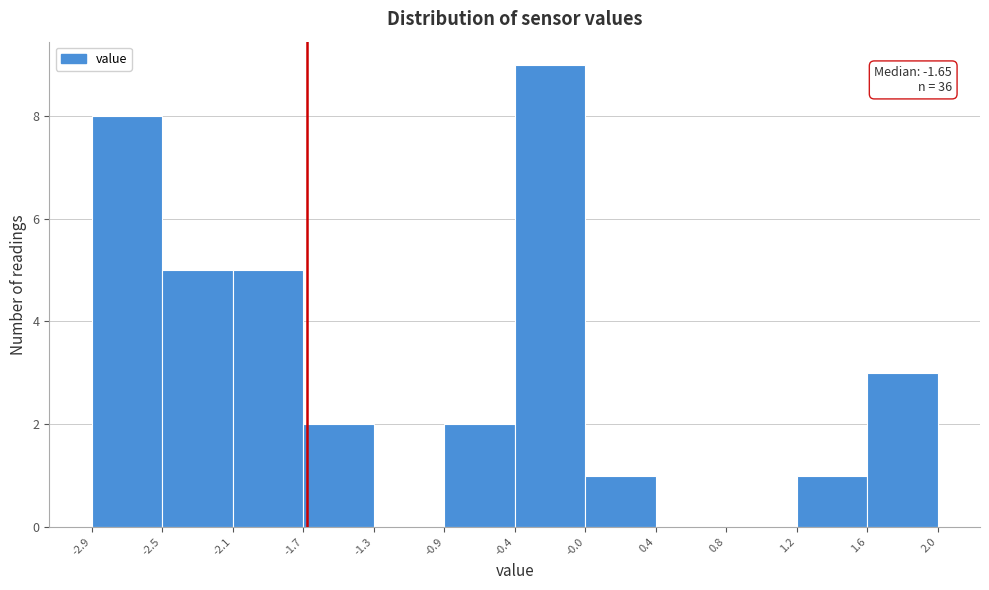

Which range on the x-axis has the tallest bar?

-0.4 to -0.0